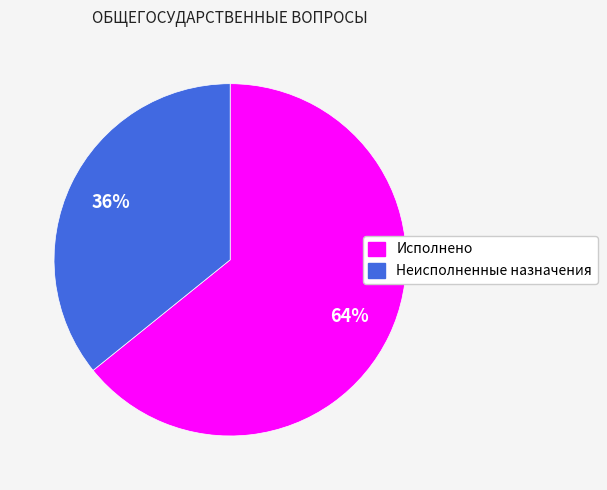

Is the sum of Исполнено and Неисполненные назначения greater than half?

Yes